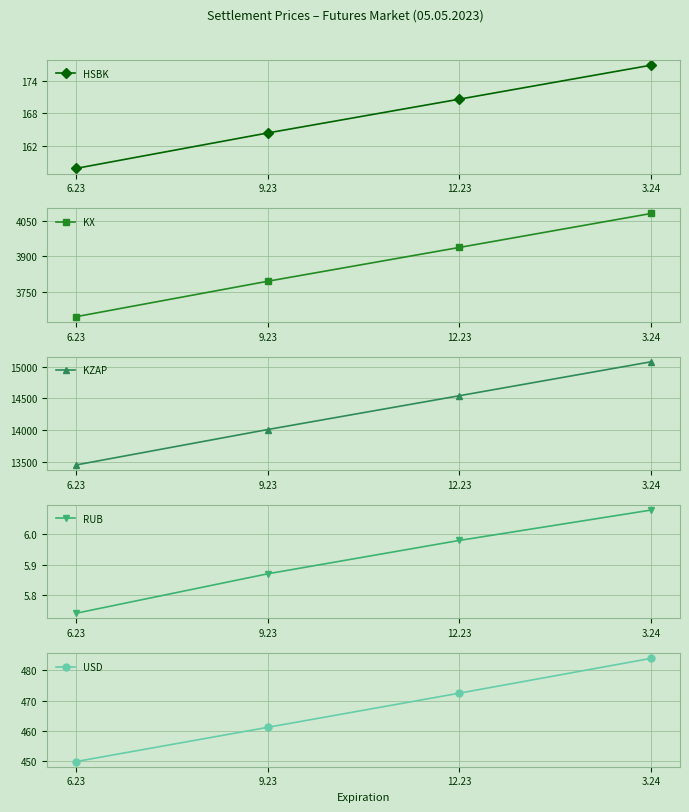

What is the minimum value for KX?

3643.3